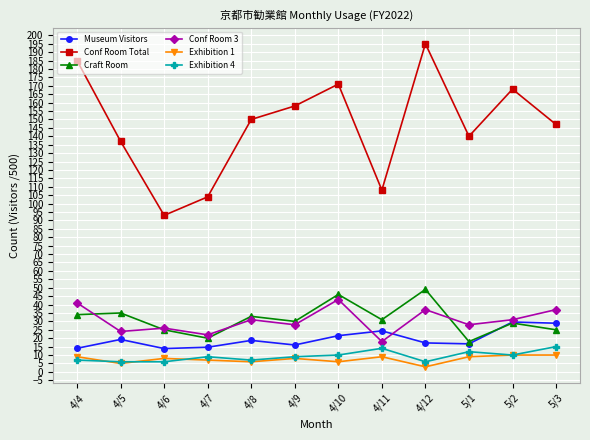

Read the Craft Room value at 4/4.

34.0